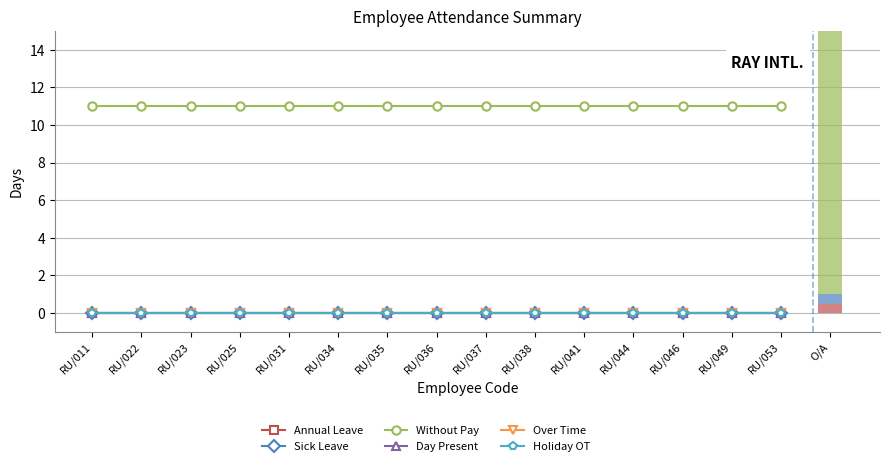

Reading left to right, transcribe all the data shown in this chart.

Annual Leave: 0	0	0	0	0	0	0	0	0	0	0	0	0	0	0
Sick Leave: 0	0	0	0	0	0	0	0	0	0	0	0	0	0	0
Without Pay: 11	11	11	11	11	11	11	11	11	11	11	11	11	11	11
Day Present: 0	0	0	0	0	0	0	0	0	0	0	0	0	0	0
Over Time: 0	0	0	0	0	0	0	0	0	0	0	0	0	0	0
Holiday OT: 0	0	0	0	0	0	0	0	0	0	0	0	0	0	0